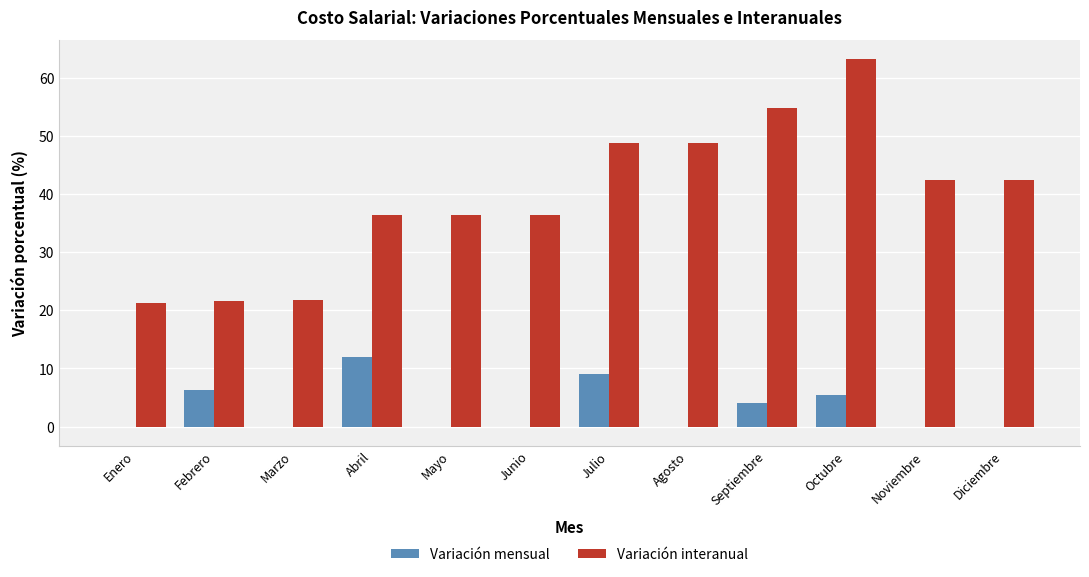

What is the sum of the Variación mensual values at Agosto and Julio?

9.0